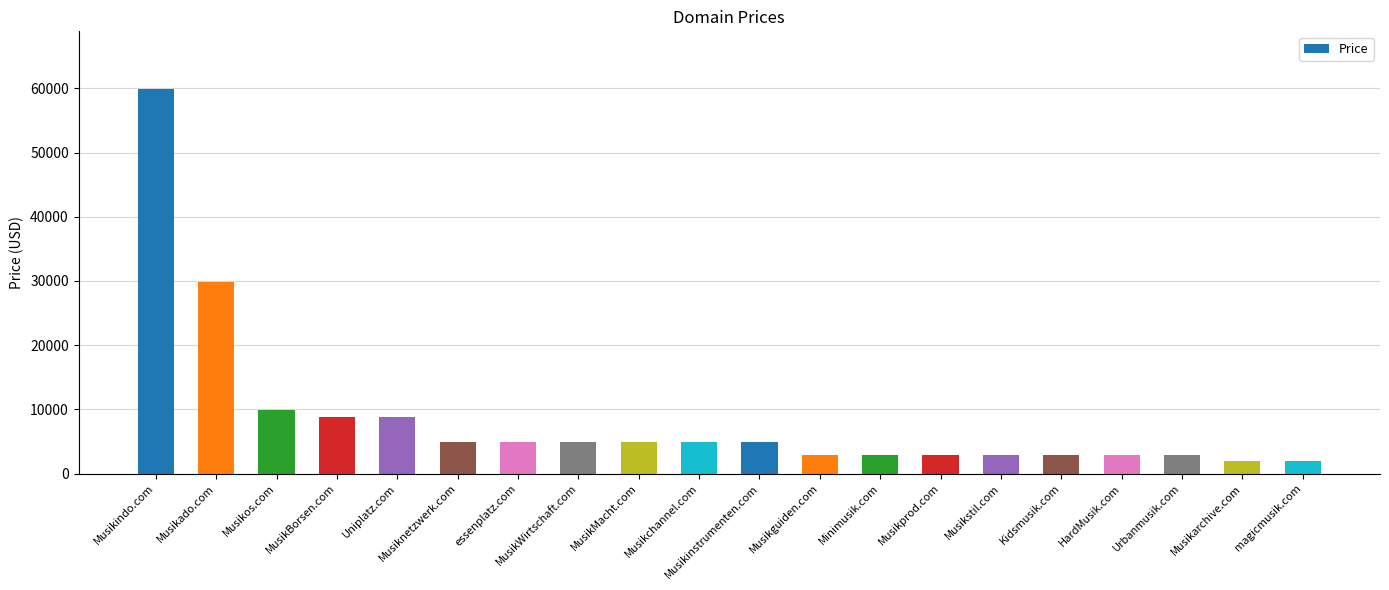

The chart shows a value of 7433 at MusikMacht.com. True or false?

False